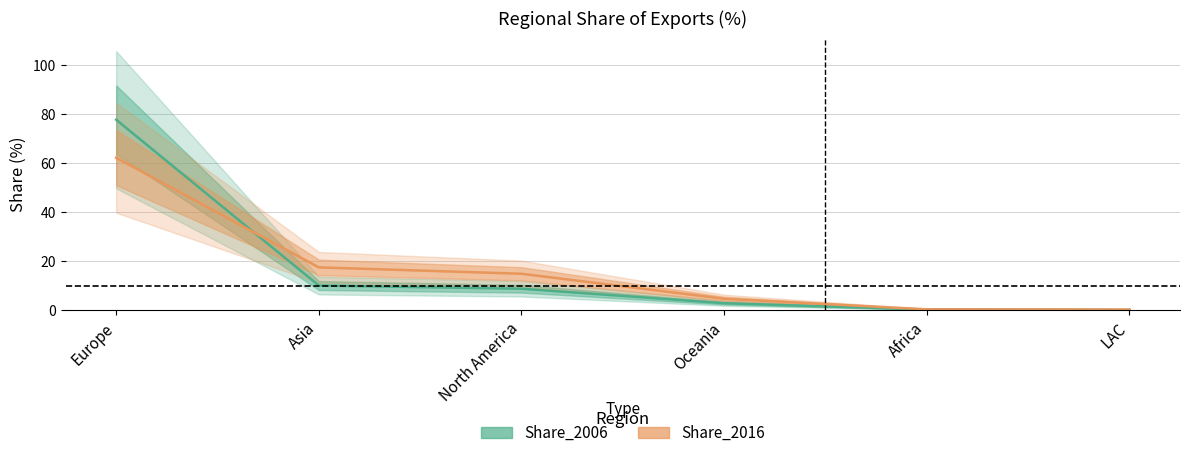

Reading left to right, transcribe all the data shown in this chart.

Share_2006: Europe=77.7	Asia=10.1	North America=8.8	Oceania=2.9	Africa=0.3	LAC=0.2
Share_2016: Europe=62.2	Asia=17.5	North America=14.9	Oceania=4.7	Africa=0.4	LAC=0.3